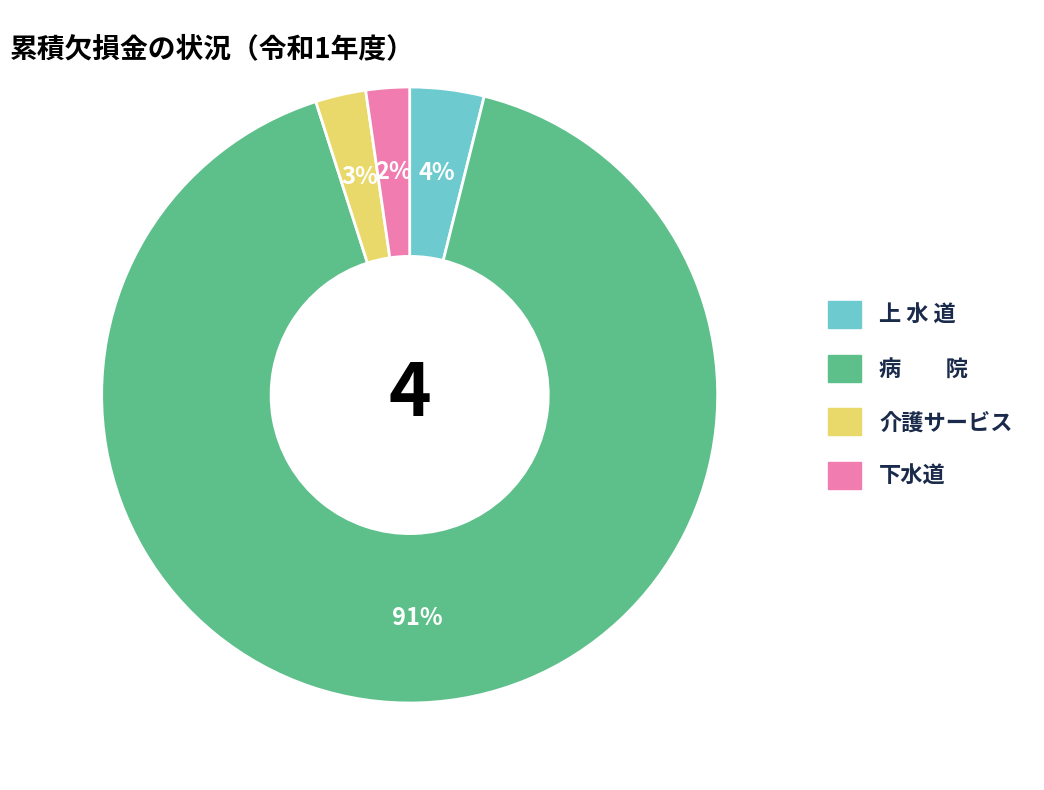

What is the largest slice in the pie chart?

病 院